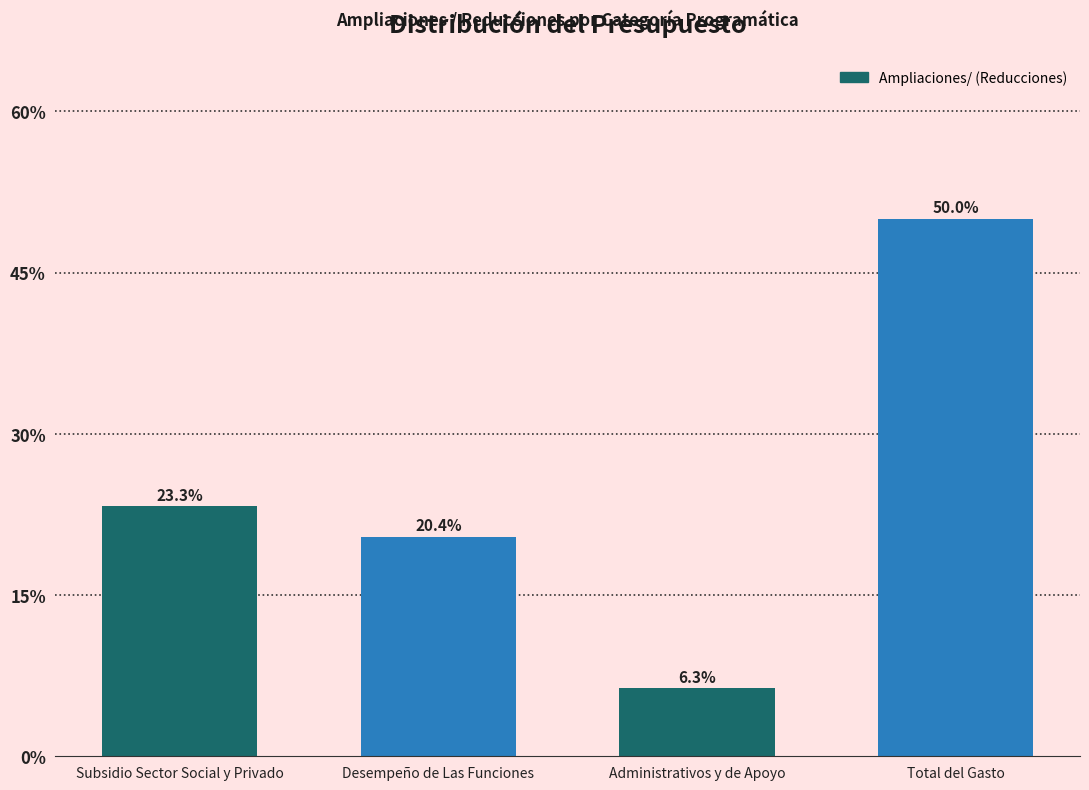

Reading left to right, transcribe all the data shown in this chart.

23.3	20.4	6.3	50.0